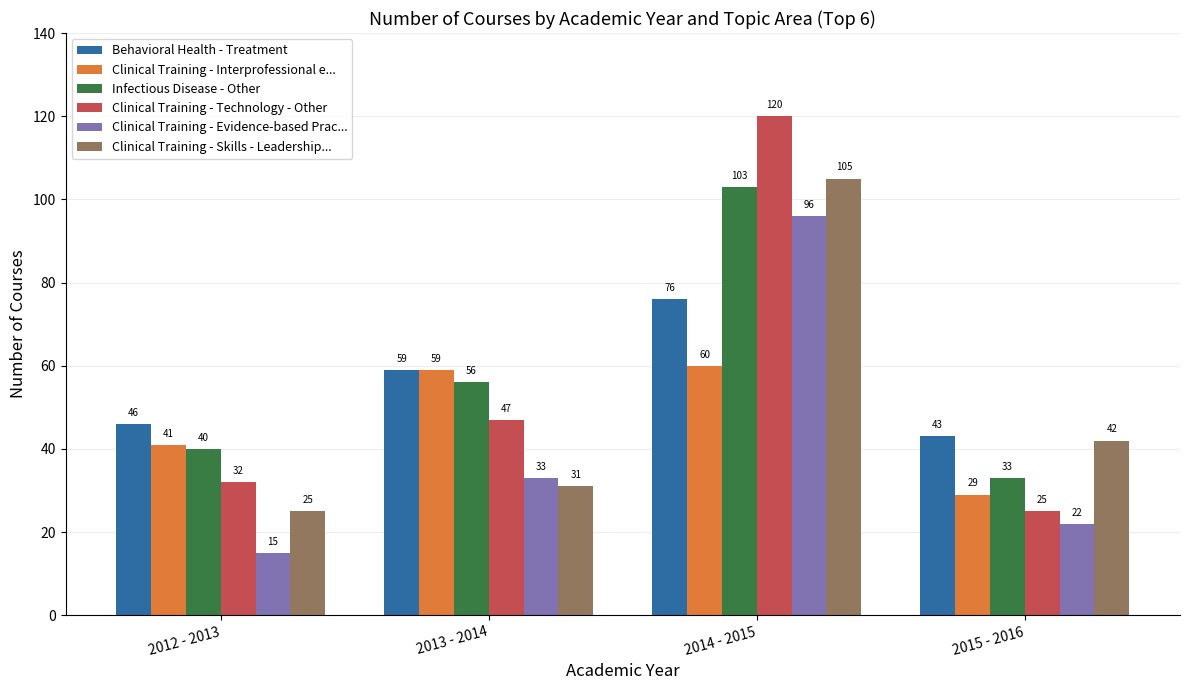

What is the difference between the highest and lowest values at 2015 - 2016?

21